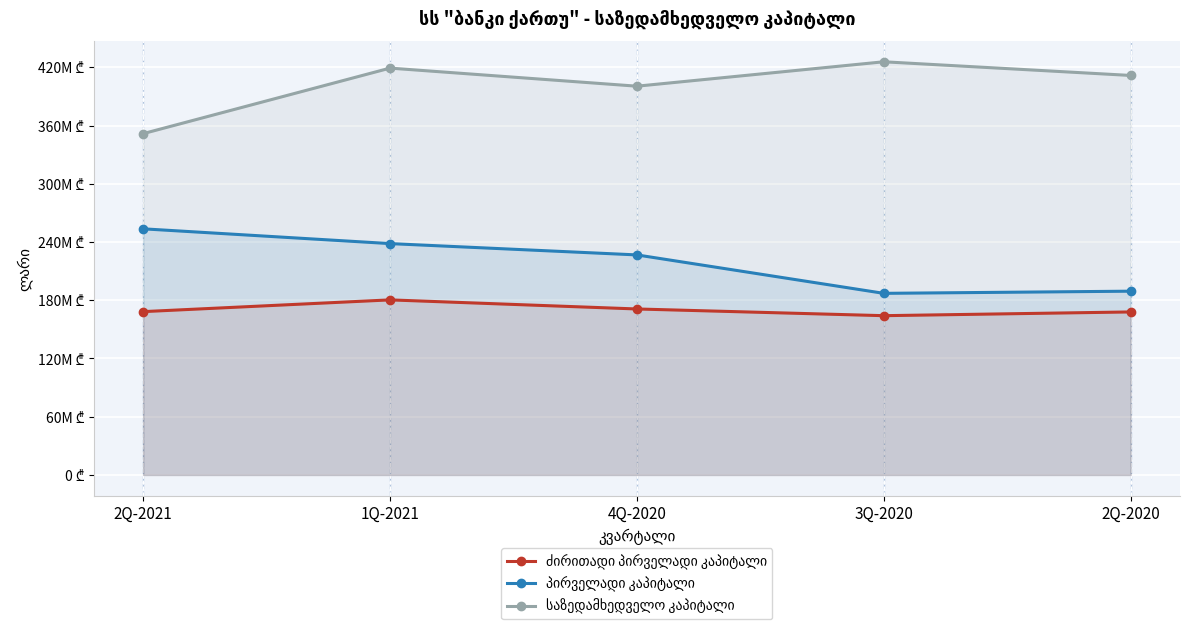

True or false: პირველადი კაპიტალი and საზედამხედველო კაპიტალი cross at least once.

False